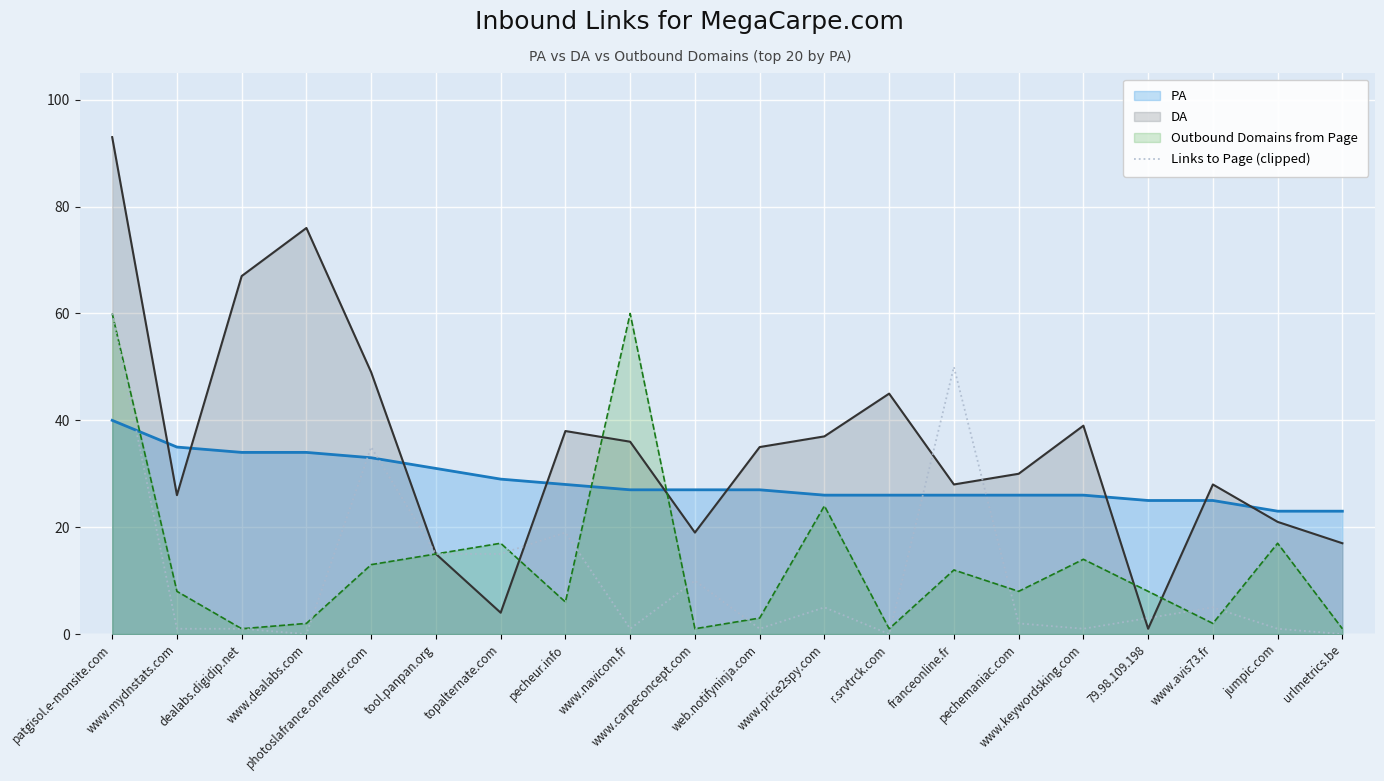

What is the label of the 4th point from the right?

79.98.109.198